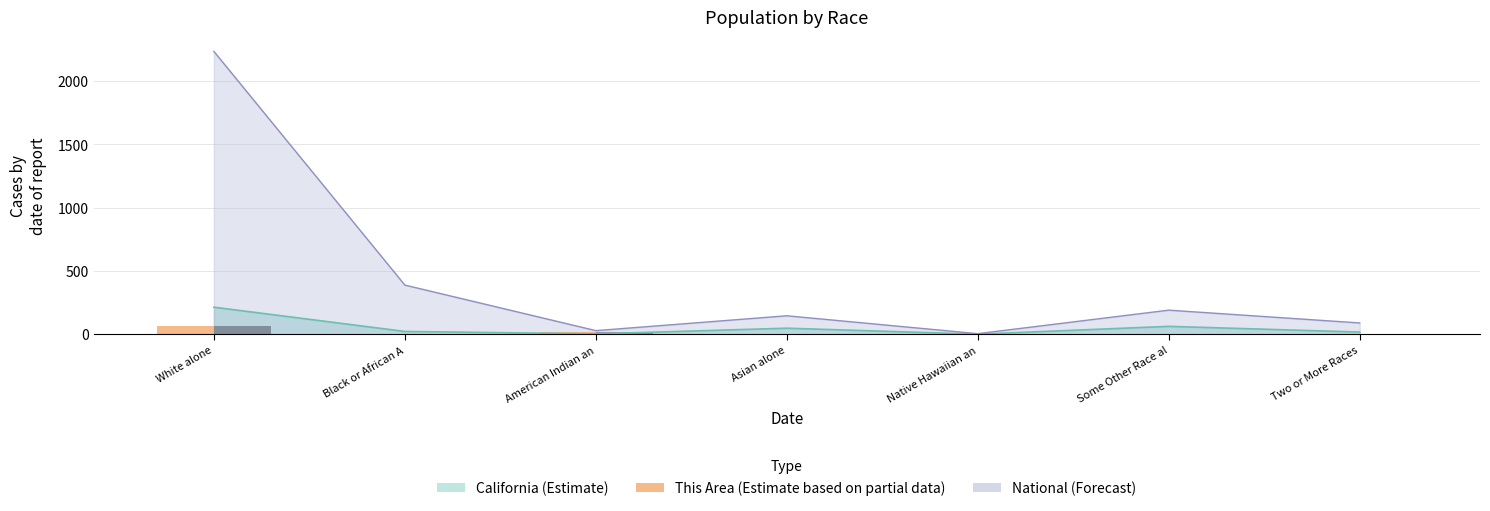

What is the sum of all This Area (Estimate partial) values?

85.8